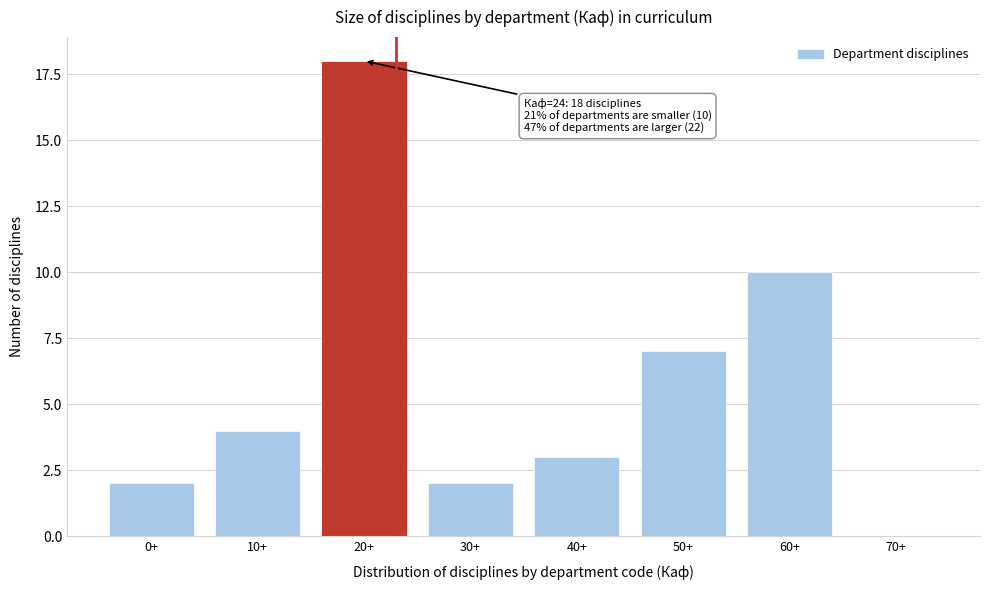

Reading right to left, what are all the values shown in this chart?

70+=0	60+=10	50+=7	40+=3	30+=2	20+=18	10+=4	0+=2